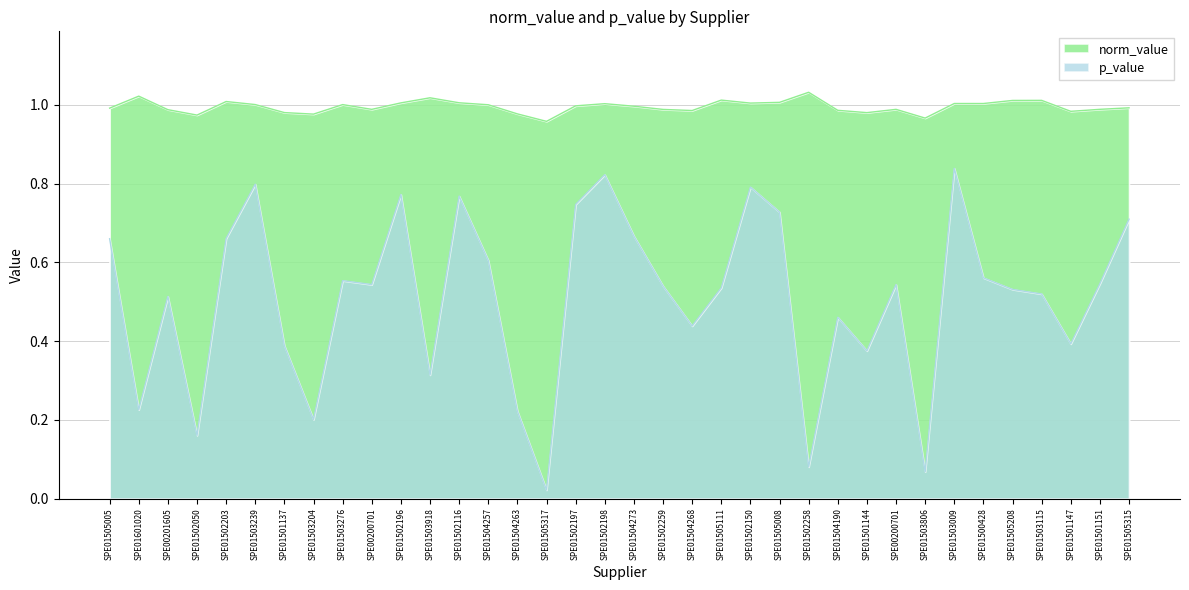

At which category is the sum across all series the highest?

SPE01503009